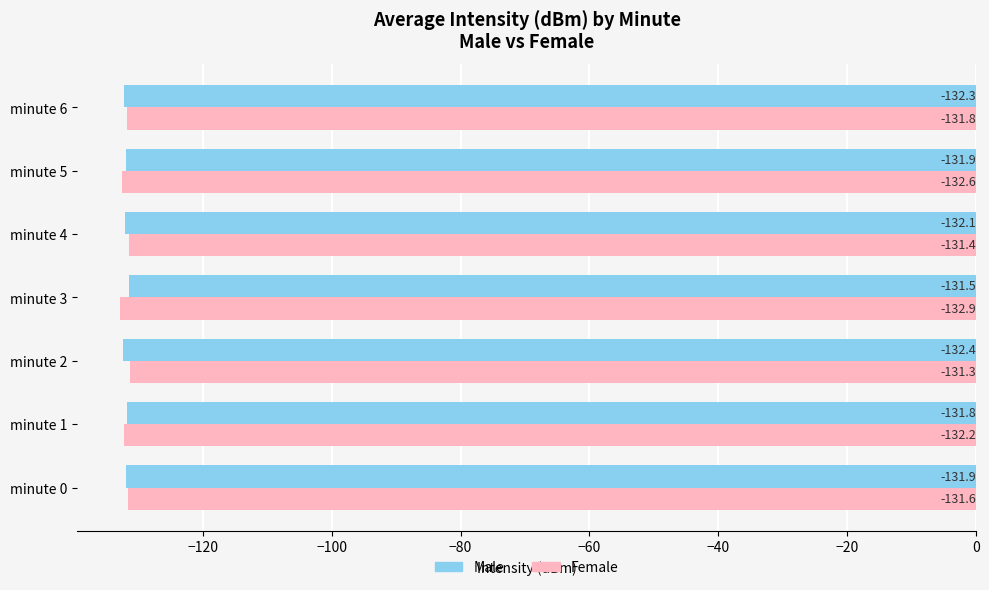

What are all the series names shown in the legend?

Male, Female